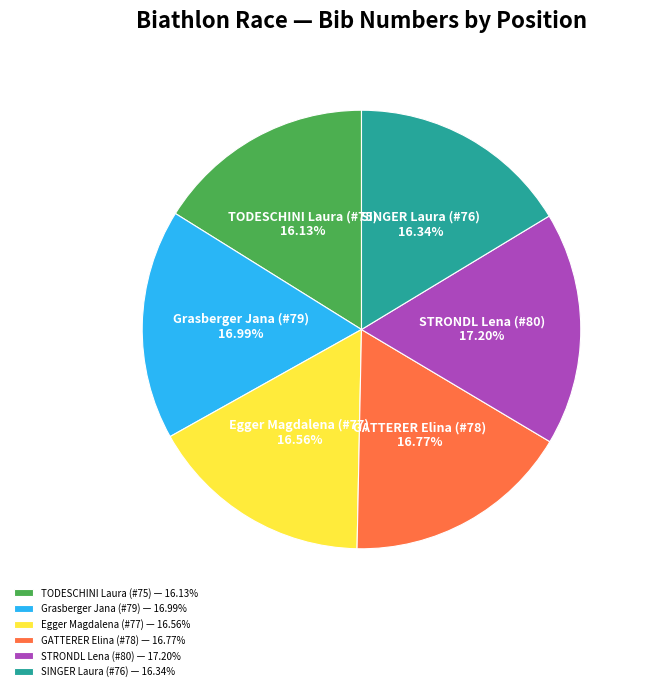

Which has a higher value, STRONDL Lena (#80) or Egger Magdalena (#77)?

STRONDL Lena (#80)